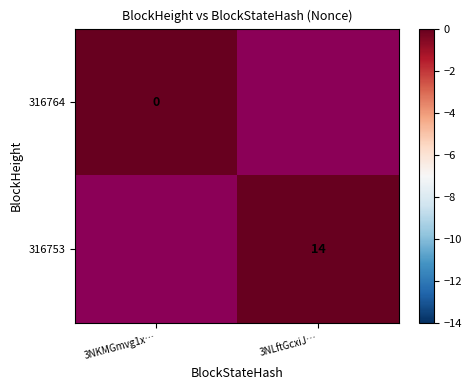

How many series are shown in this chart?

2